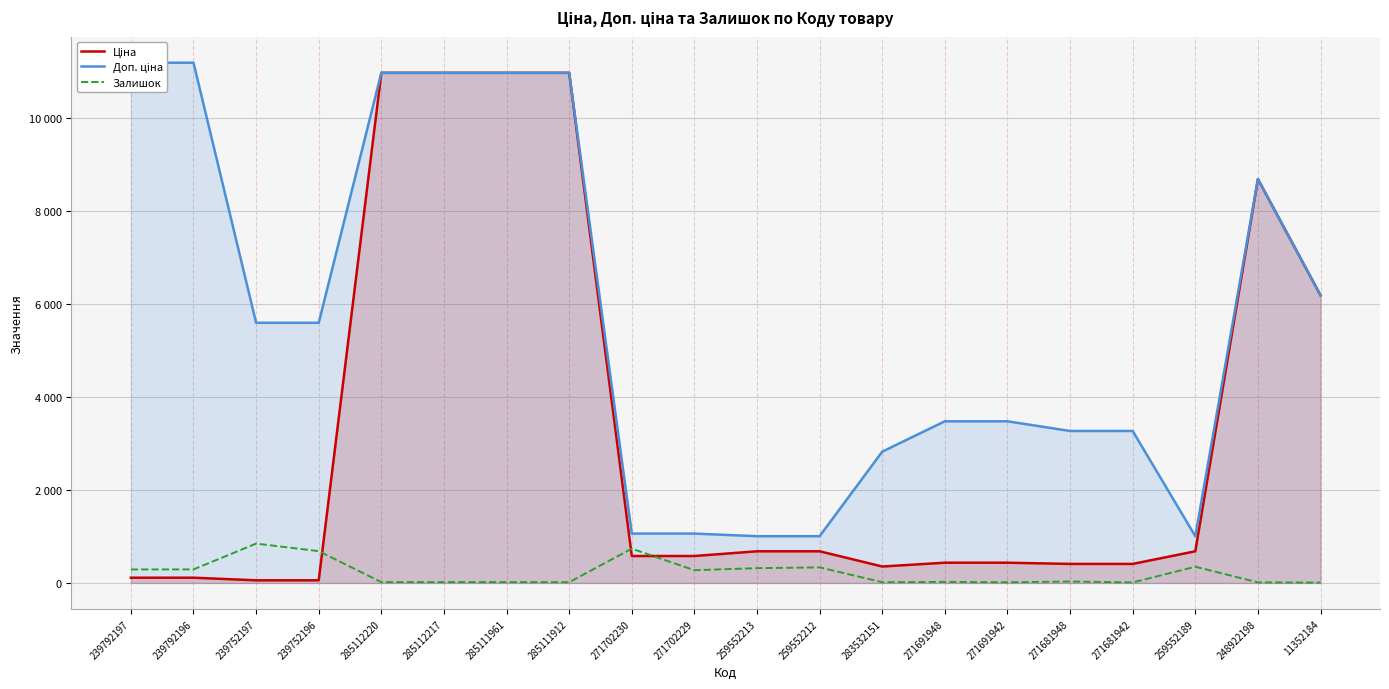

In Ціна, how many points are lower than both neighbors (excluding endpoints)?

1